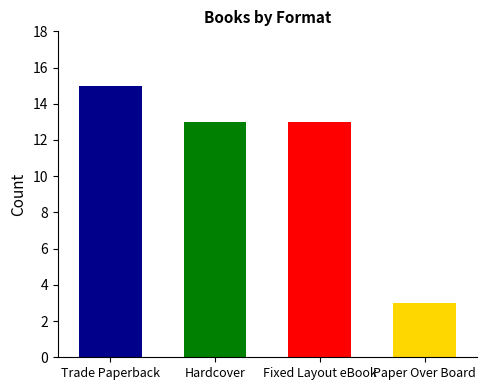

Reading right to left, transcribe all the data shown in this chart.

Paper Over Board=3	Fixed Layout eBook=13	Hardcover=13	Trade Paperback=15